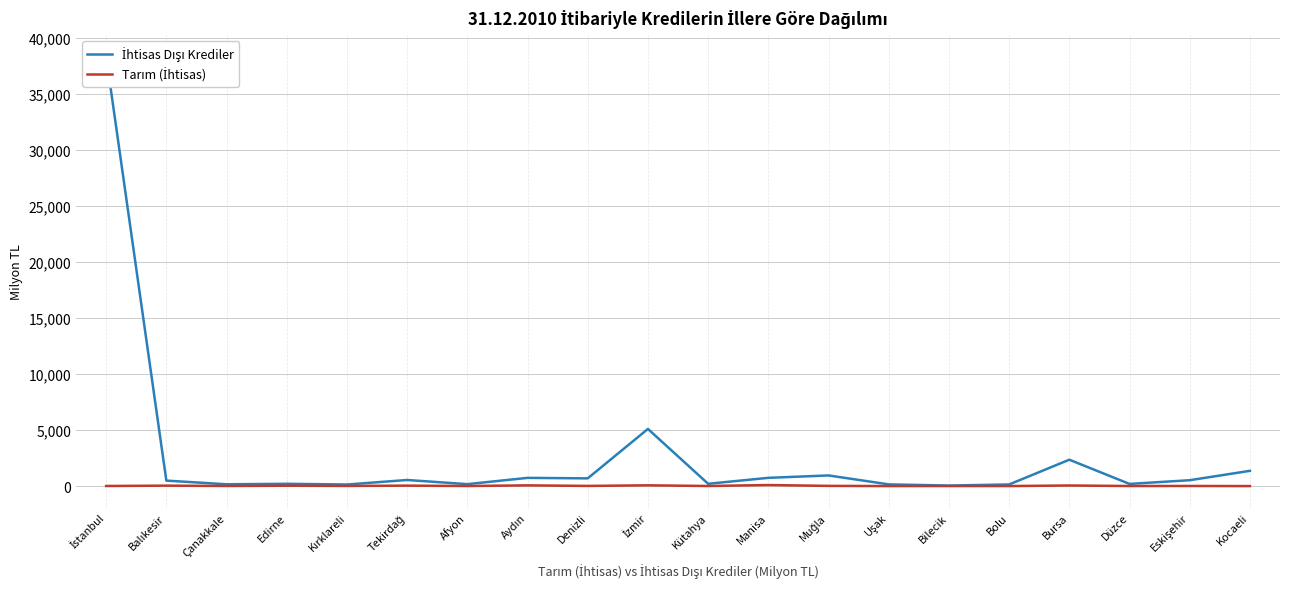

What is the difference between the second highest and second lowest values in the İhtisas Dışı Krediler series?

4954.8